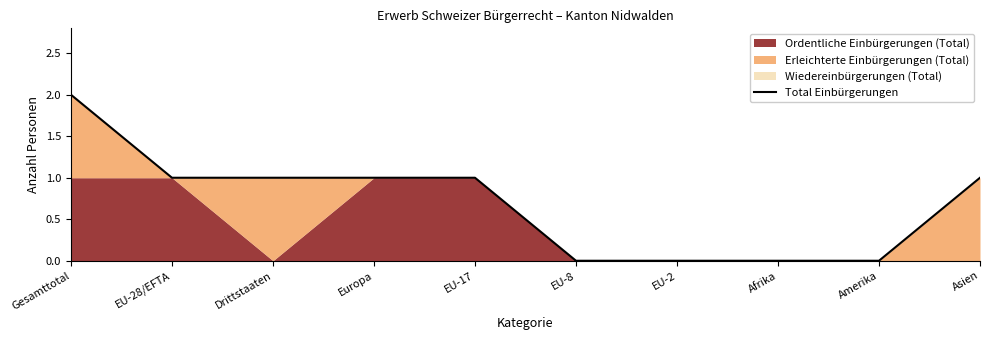

The value at EU-17 is 0. True or false?

False